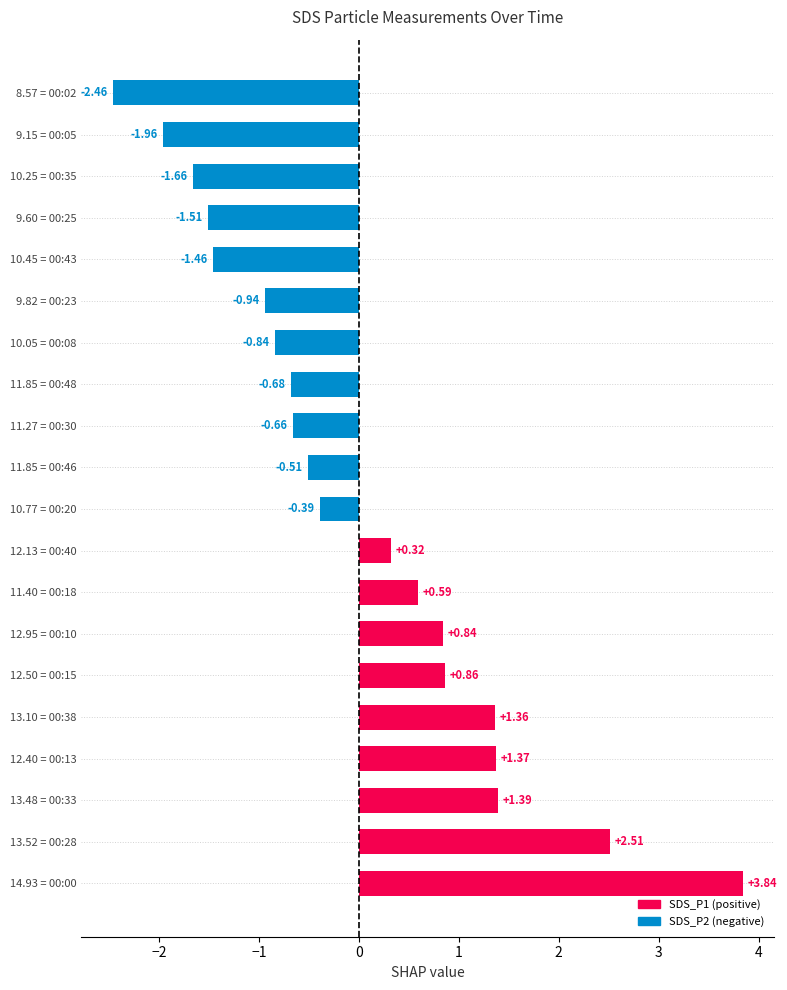

List the labels in order of value, smallest first.

8.57 = 00:02, 9.15 = 00:05, 10.25 = 00:35, 9.60 = 00:25, 10.45 = 00:43, 9.82 = 00:23, 10.05 = 00:08, 11.85 = 00:48, 11.27 = 00:30, 11.85 = 00:46, 10.77 = 00:20, 12.13 = 00:40, 11.40 = 00:18, 12.95 = 00:10, 12.50 = 00:15, 13.10 = 00:38, 12.40 = 00:13, 13.48 = 00:33, 13.52 = 00:28, 14.93 = 00:00